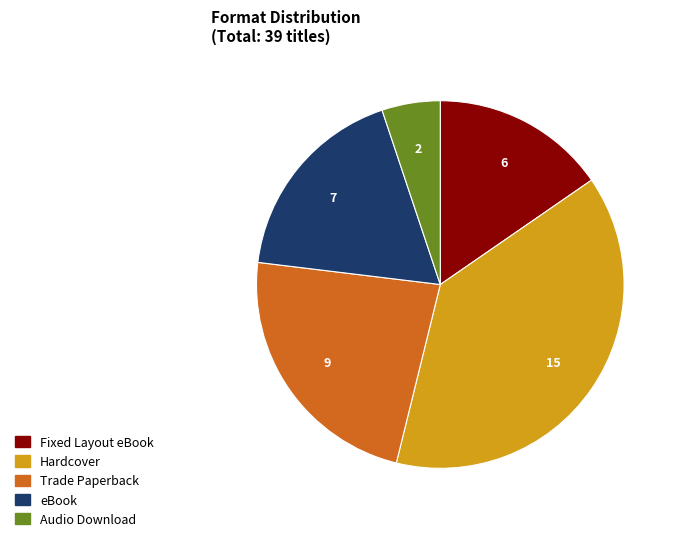

What is the ratio of the value at Hardcover to the value at Fixed Layout eBook?

2.5